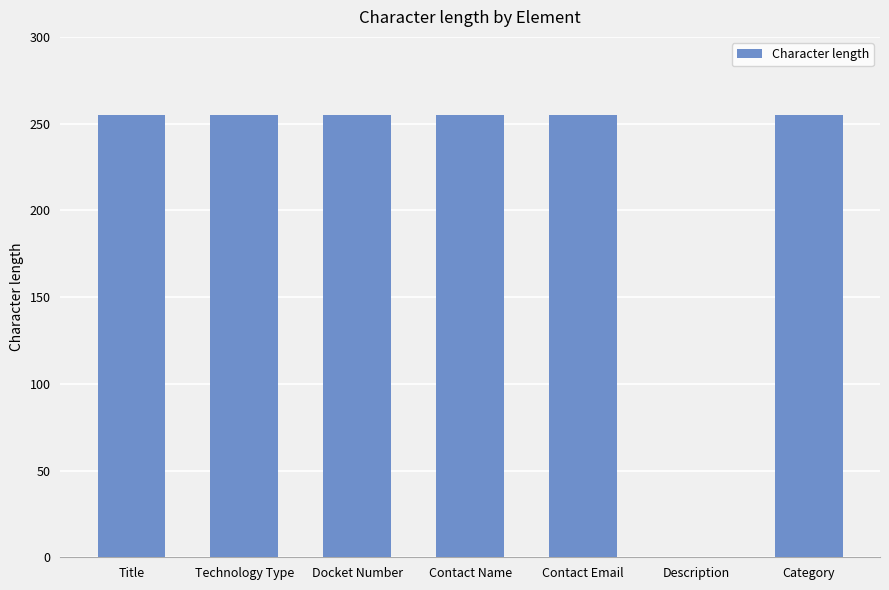

What is the greatest value displayed?

255